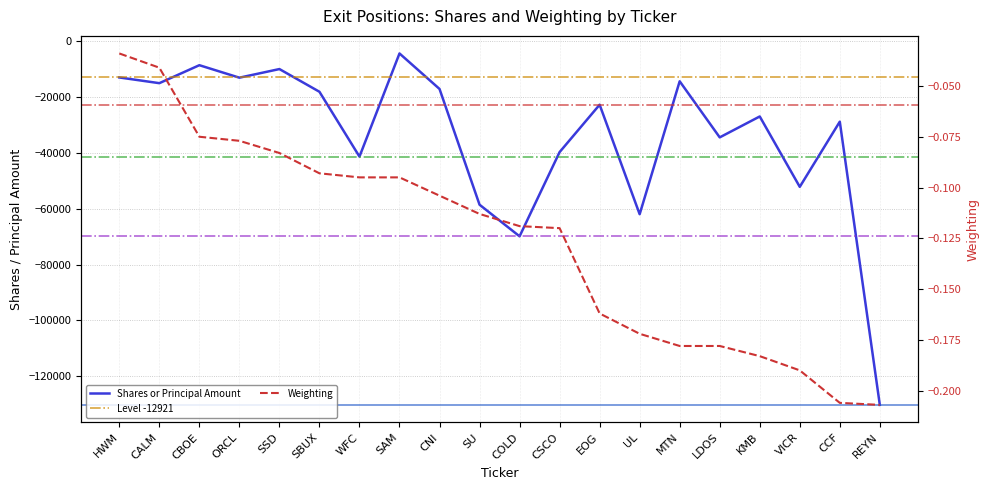

Where is the first local minimum for Shares or Principal Amount?

CALM